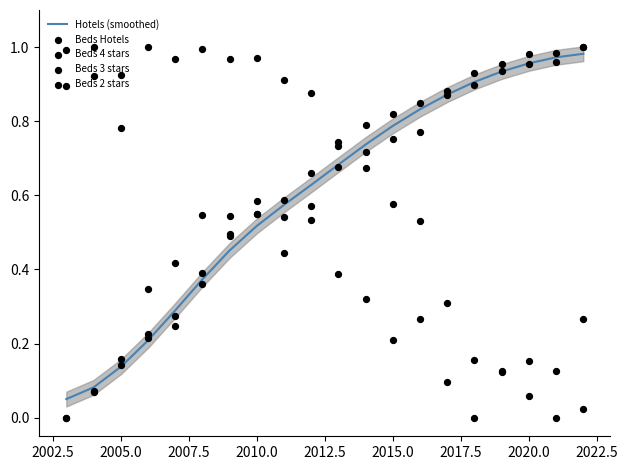

Which series reaches the minimum Y coordinate?

Beds Hotels